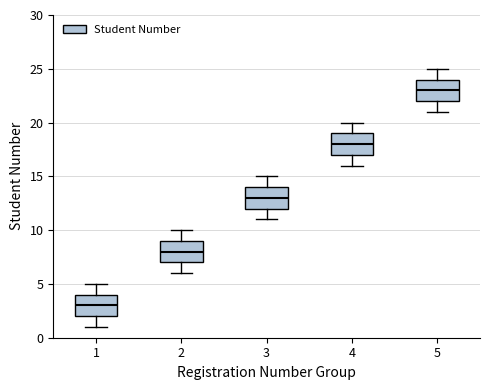

Which box has the highest median line?

5